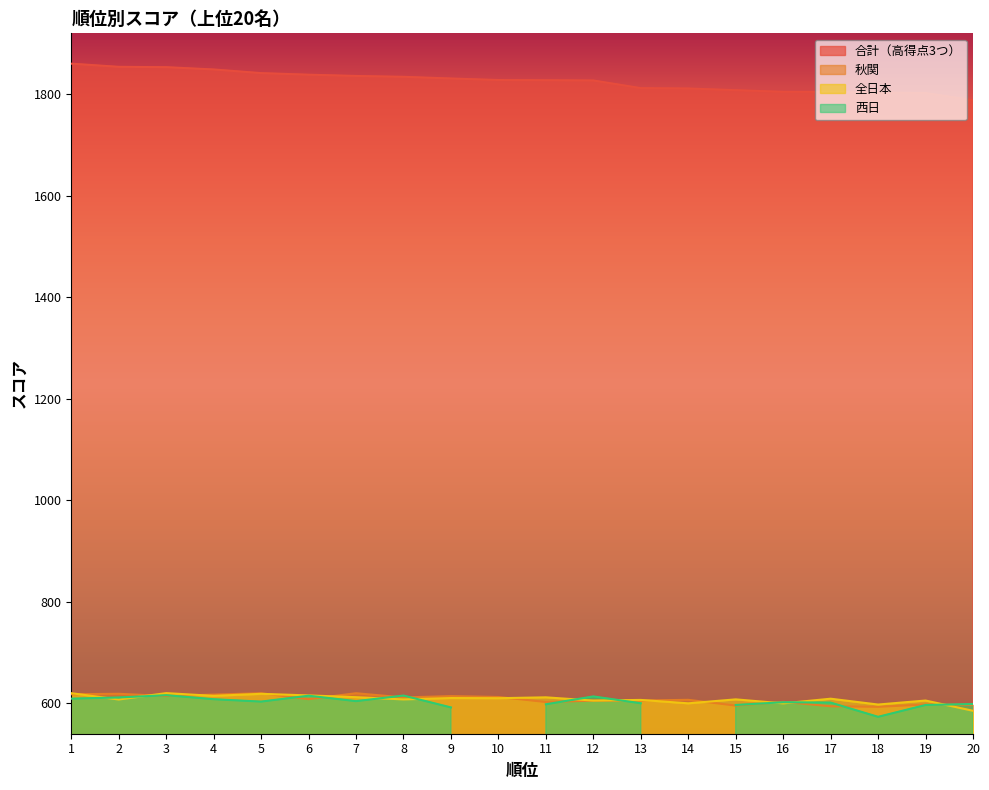

The 秋関 series shows 337.5 at 11. True or false?

False